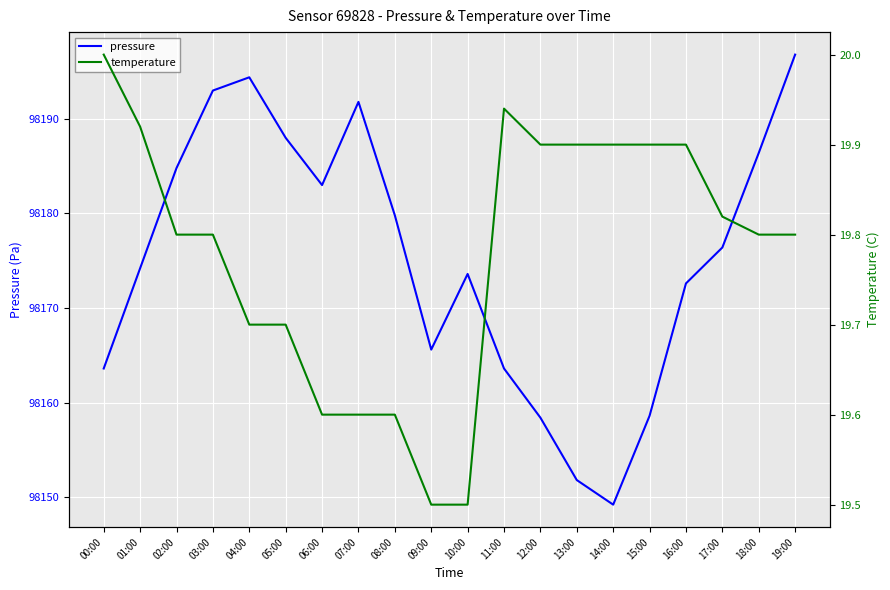

True or false: temperature has a value of 19.9 at 12:00.

True